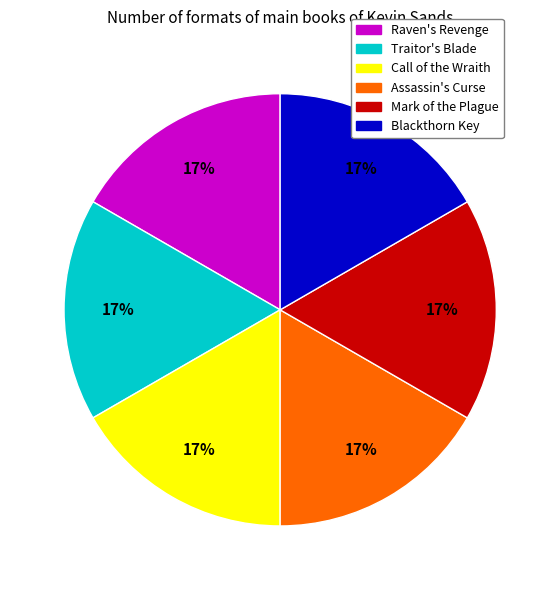

Is Assassin's Curse the majority of the pie?

No